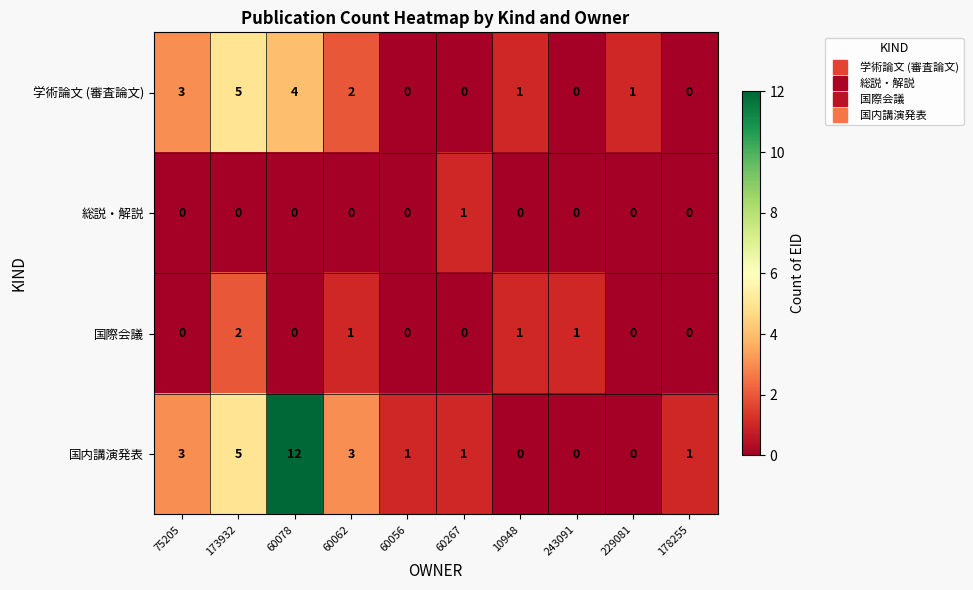

How many categories are shown in the chart?

10